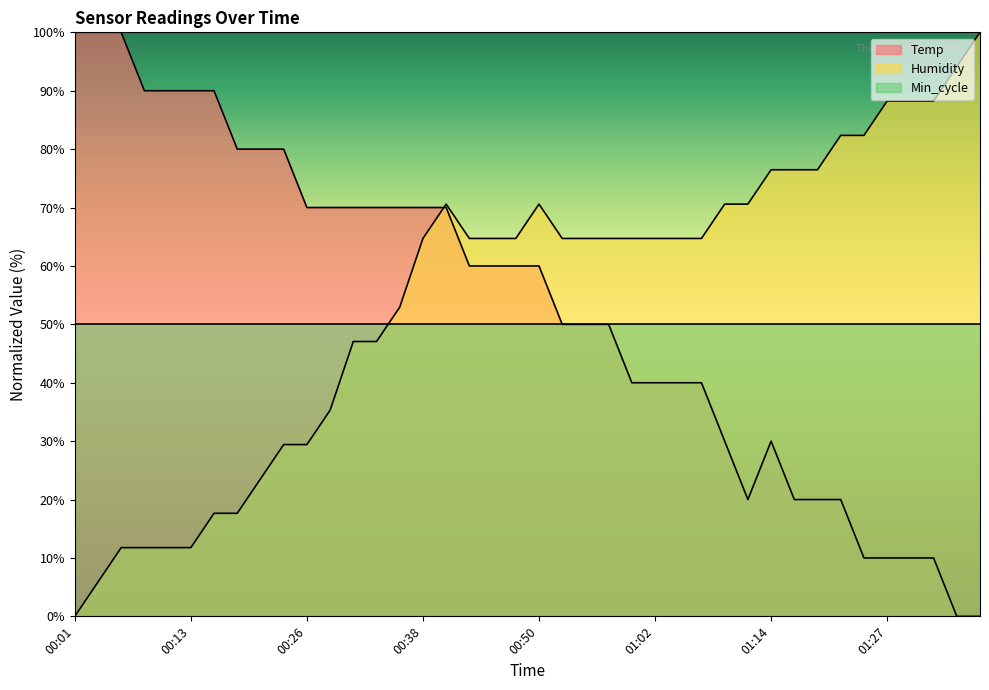

Reading right to left, transcribe all the data shown in this chart.

Temp: 01:36=0.0	01:34=0.0	01:31=10.0	01:29=10.0	01:27=10.0	01:24=10.0	01:22=20.0	01:19=20.0	01:17=20.0	01:14=30.0	01:12=20.0	01:10=30.0	01:07=40.0	01:05=40.0	01:02=40.0	01:00=40.0	00:57=50.0	00:55=50.0	00:52=50.0	00:50=60.0	00:48=60.0	00:45=60.0	00:43=60.0	00:40=70.0	00:38=70.0	00:35=70.0	00:33=70.0	00:31=70.0	00:28=70.0	00:26=70.0	00:23=80.0	00:21=80.0	00:18=80.0	00:16=90.0	00:13=90.0	00:11=90.0	00:09=90.0	00:06=100.0	00:04=100.0	00:01=100.0
Humidity: 01:36=100.0	01:34=94.1	01:31=88.2	01:29=88.2	01:27=88.2	01:24=82.4	01:22=82.4	01:19=76.5	01:17=76.5	01:14=76.5	01:12=70.6	01:10=70.6	01:07=64.7	01:05=64.7	01:02=64.7	01:00=64.7	00:57=64.7	00:55=64.7	00:52=64.7	00:50=70.6	00:48=64.7	00:45=64.7	00:43=64.7	00:40=70.6	00:38=64.7	00:35=52.9	00:33=47.1	00:31=47.1	00:28=35.3	00:26=29.4	00:23=29.4	00:21=23.5	00:18=17.6	00:16=17.6	00:13=11.8	00:11=11.8	00:09=11.8	00:06=11.8	00:04=5.9	00:01=0.0